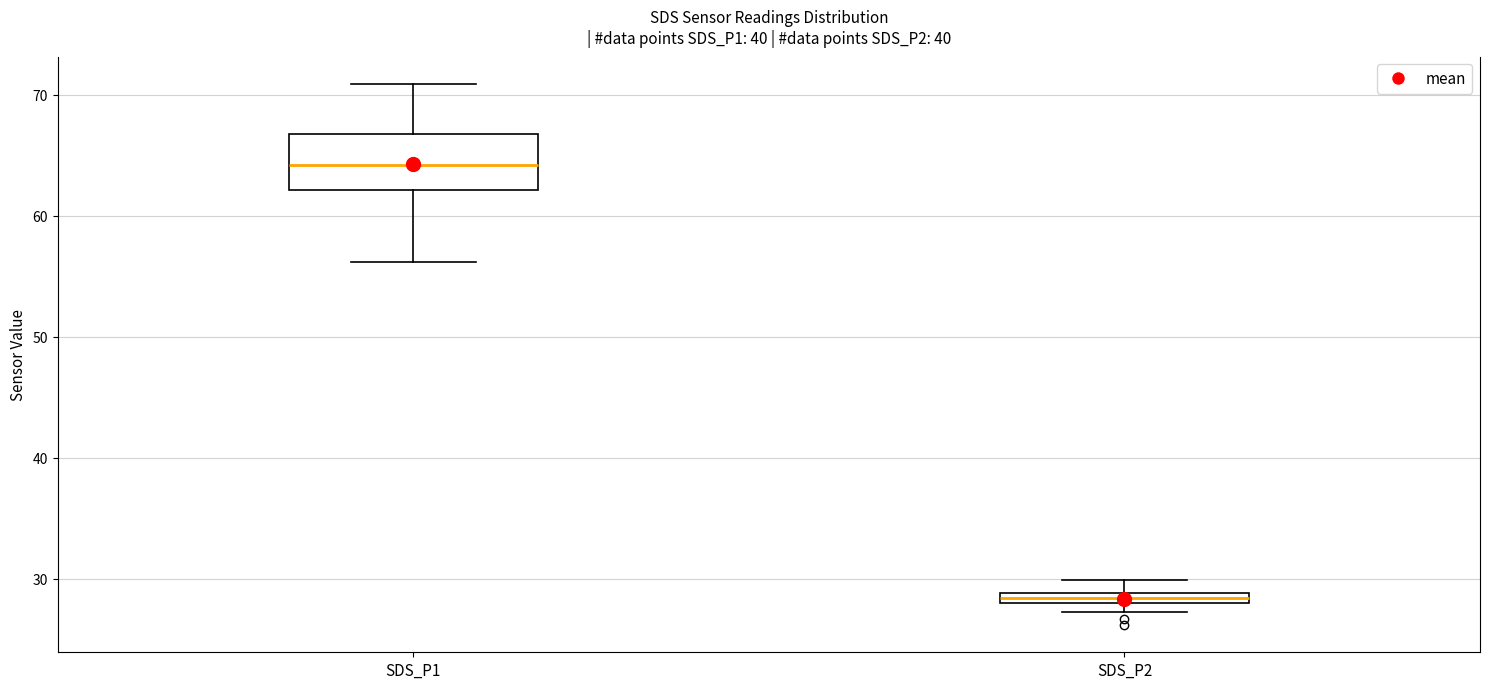

Where is the lower edge of the box for SDS_P2 on the y-axis? The values are not printed on the chart, so give them approximately, as read against the axis.

28